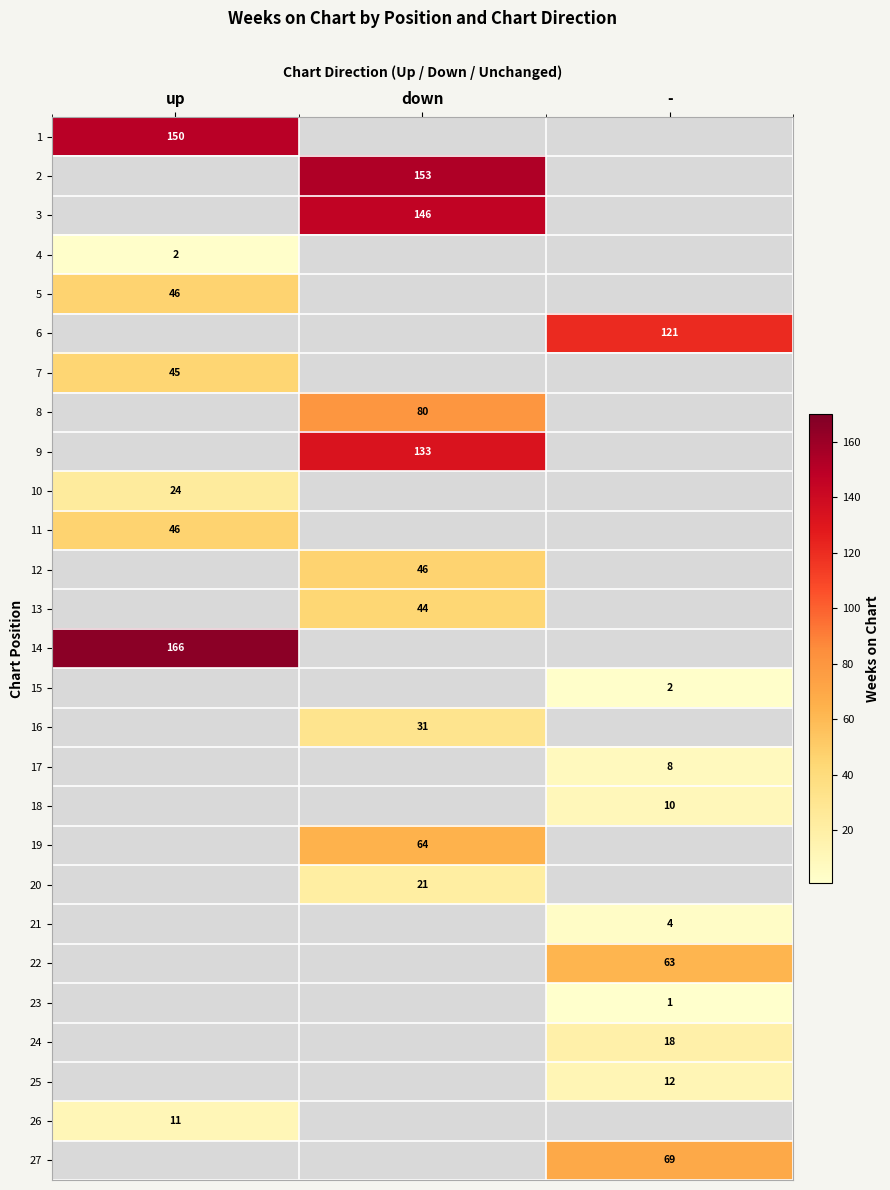

What is the minimum value shown in the chart?

1.0